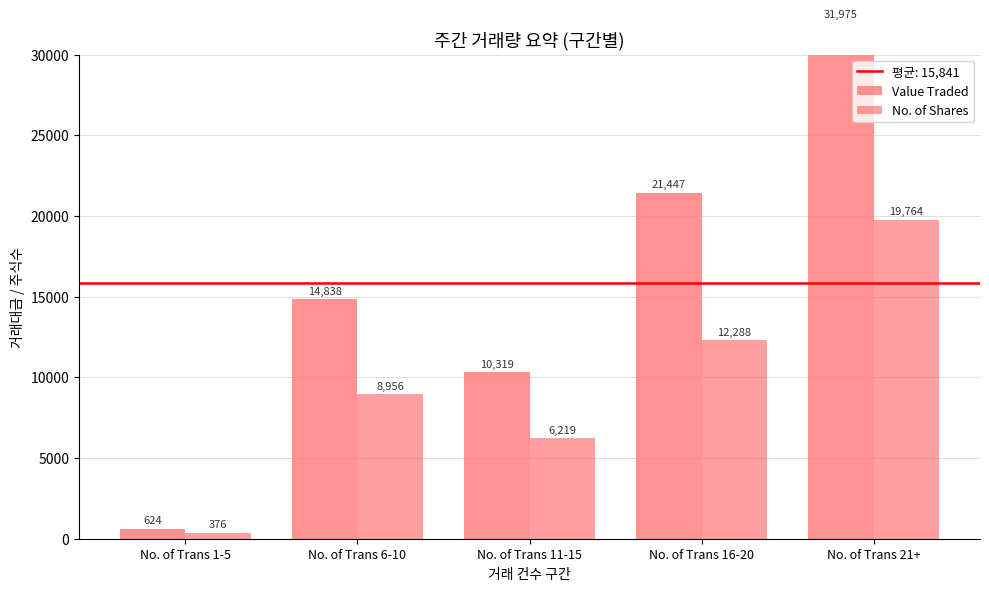

How many data points does each series have?

5